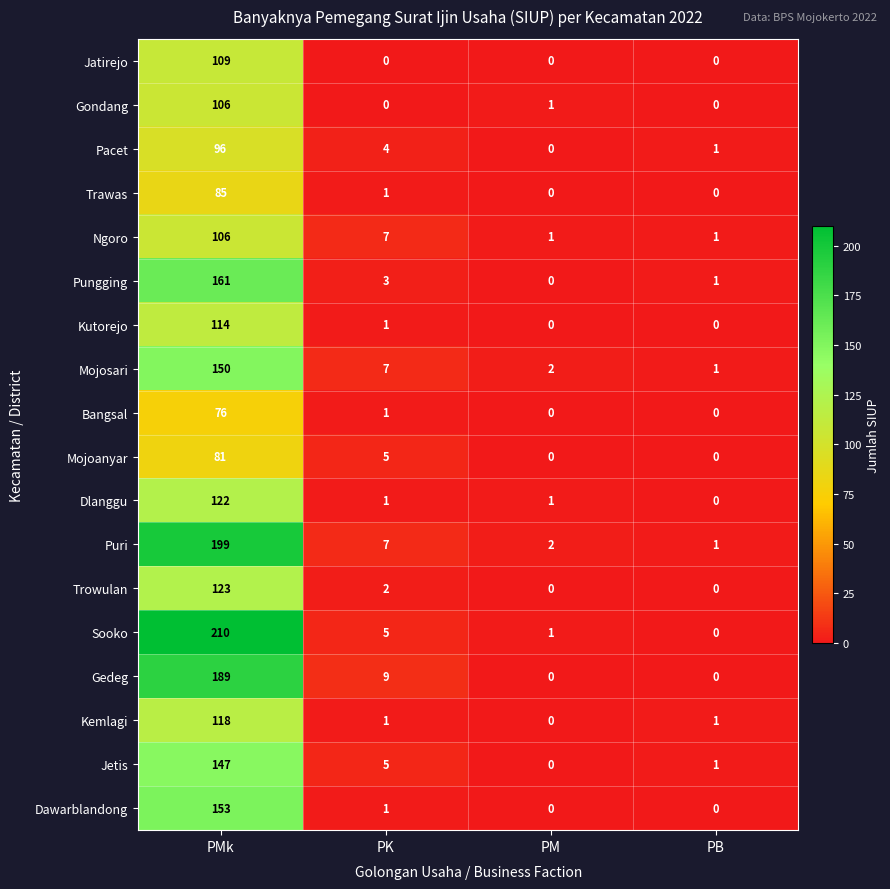

What is the difference between the maximum and second lowest values in the Kutorejo series?

114